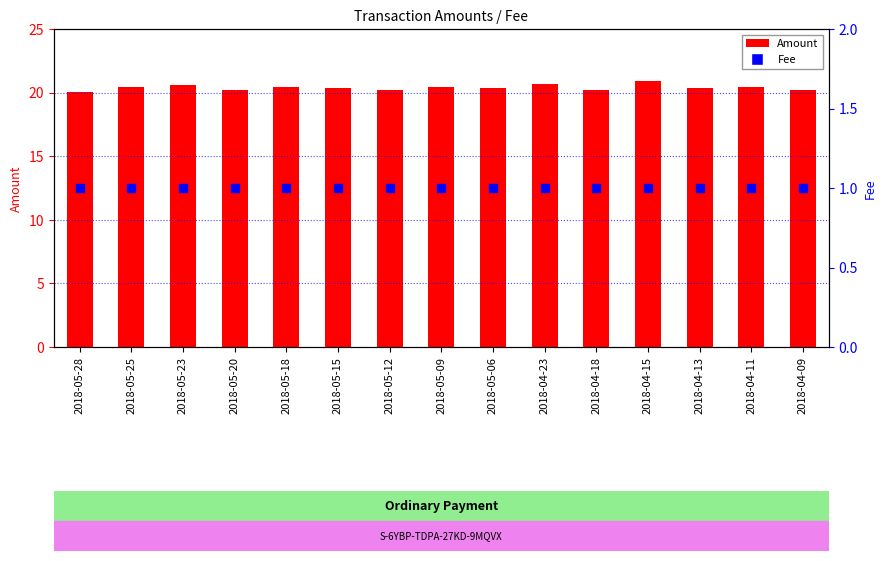

Is the value of Amount at 2018-05-06 greater than the value of Fee at 2018-05-28?

Yes